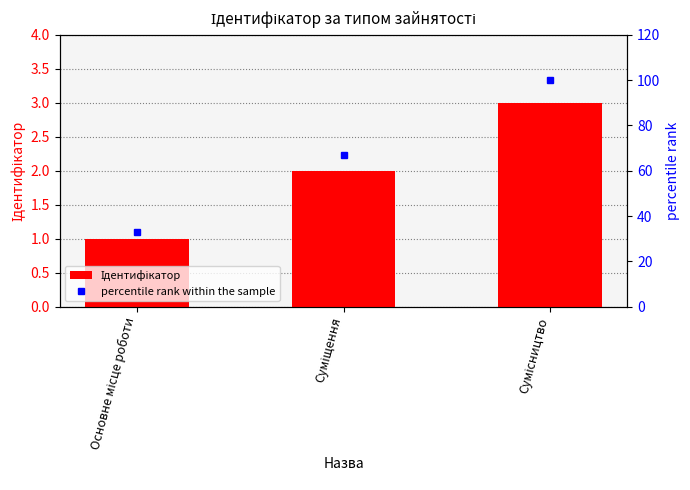

What is the difference between the Ідентифікатор values at Основне місце роботи and Суміщення?

1